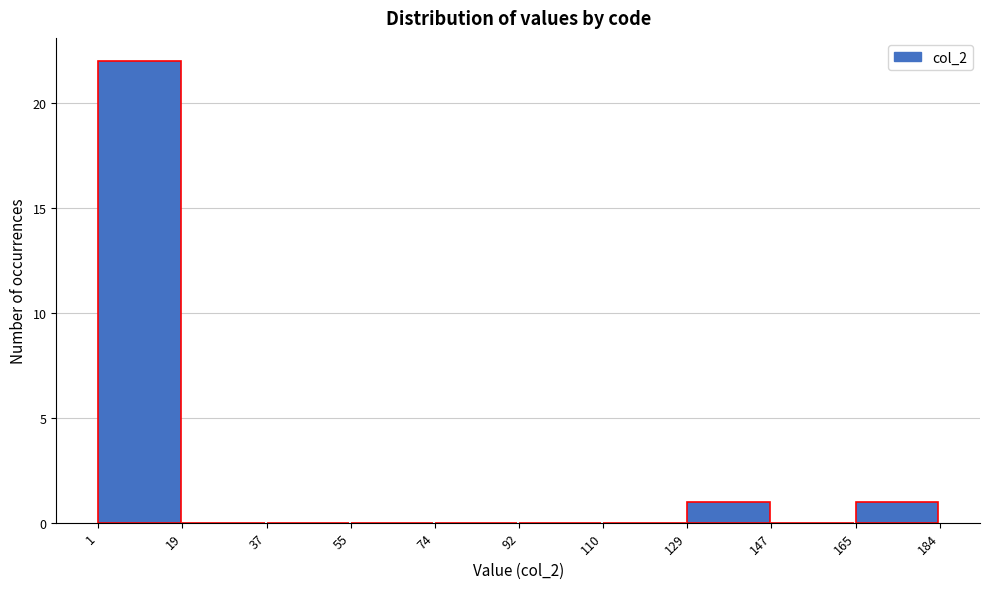

What is the height of the bar covering 129 to 147 on the x-axis? The values are not printed on the chart, so give them approximately, as read against the axis.

1